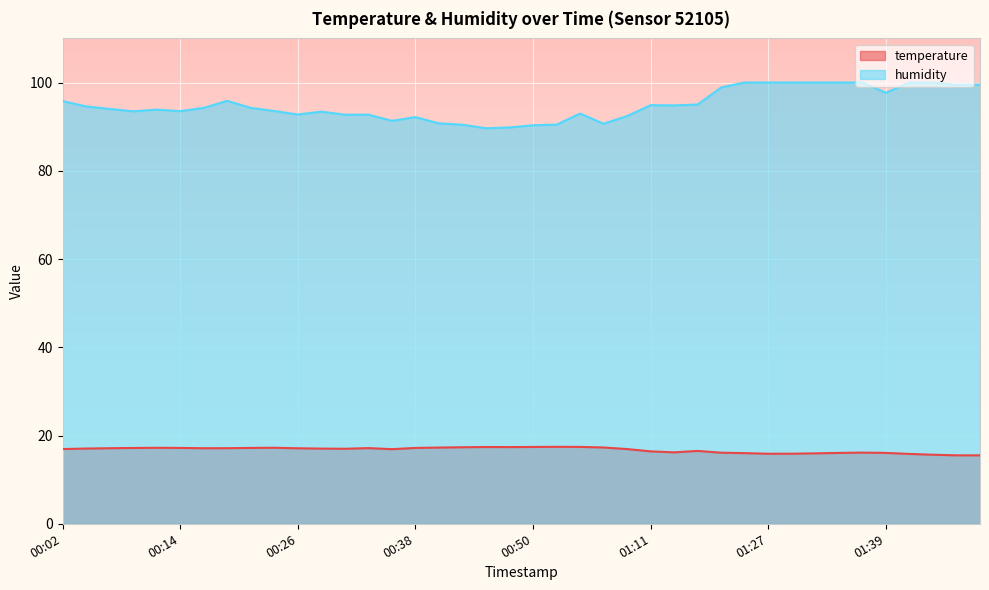

Read the temperature value at 00:16.

17.1